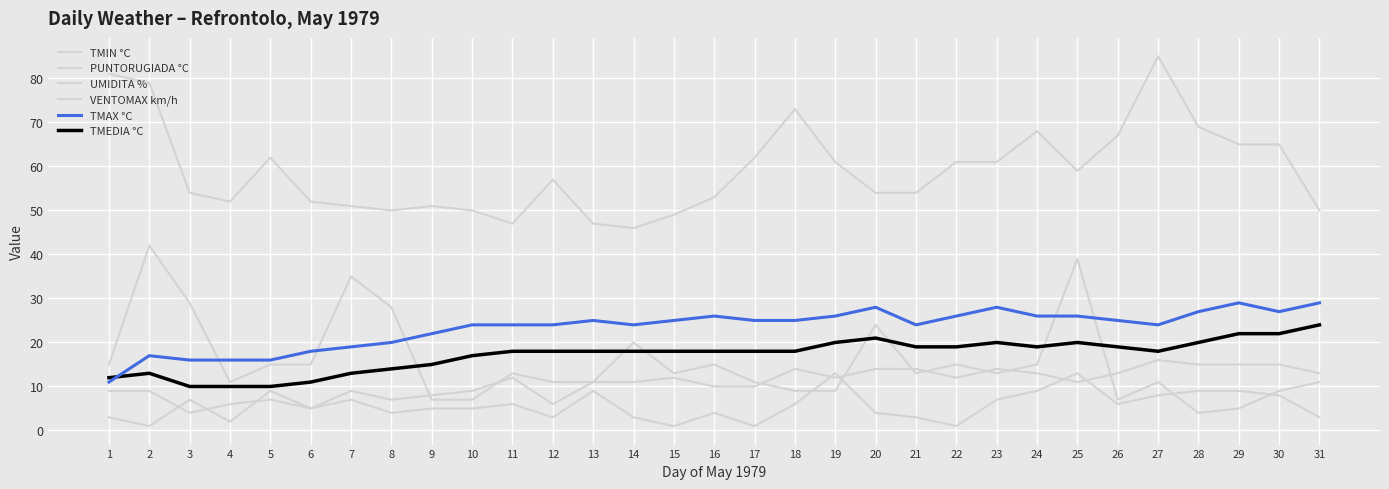

At which label does TMAX °C first exceed 25?

16